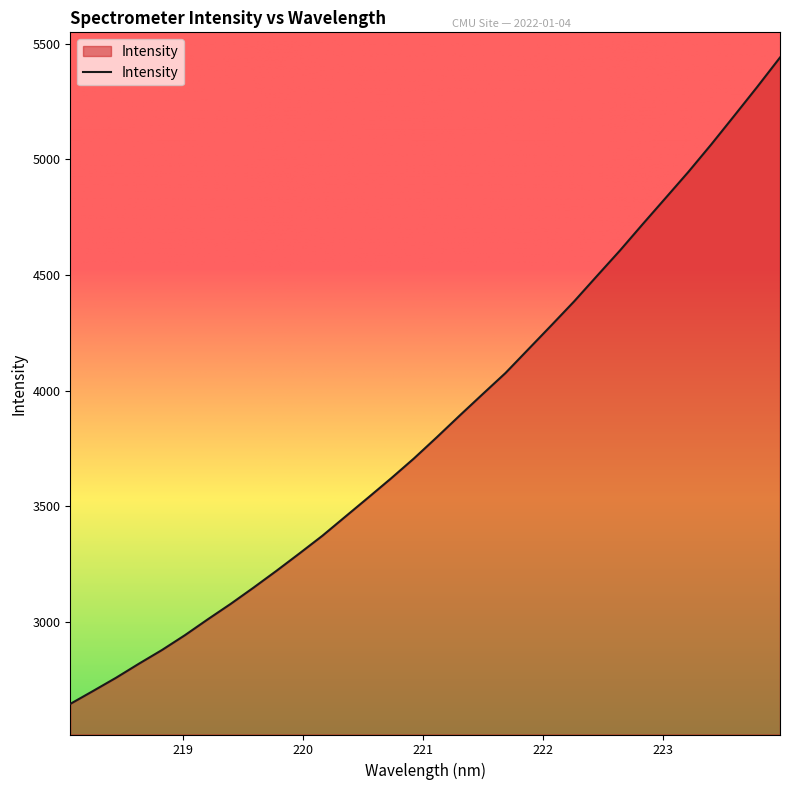

What is the difference between the maximum and minimum values?

2794.3